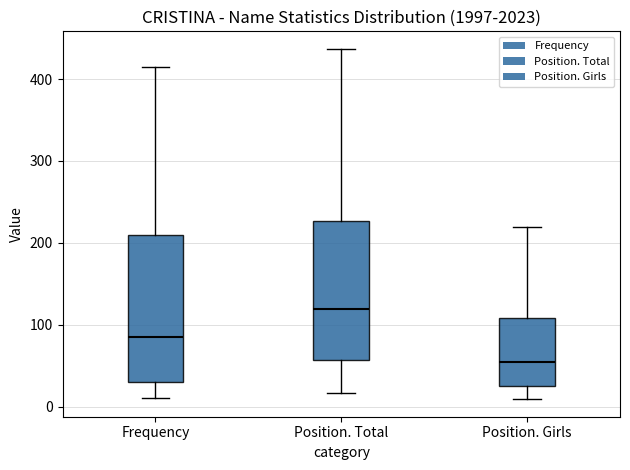

Reading left to right, read every box against the y-axis: the position of its median line, the range the box covers, and the ends of its whiskers. The values are not printed on the chart, so give them approximately, as read against the axis.

Frequency: median 90, box 30 to 210, whiskers 10 to 420
Position. Total: median 120, box 60 to 230, whiskers 20 to 440
Position. Girls: median 60, box 30 to 110, whiskers 10 to 220